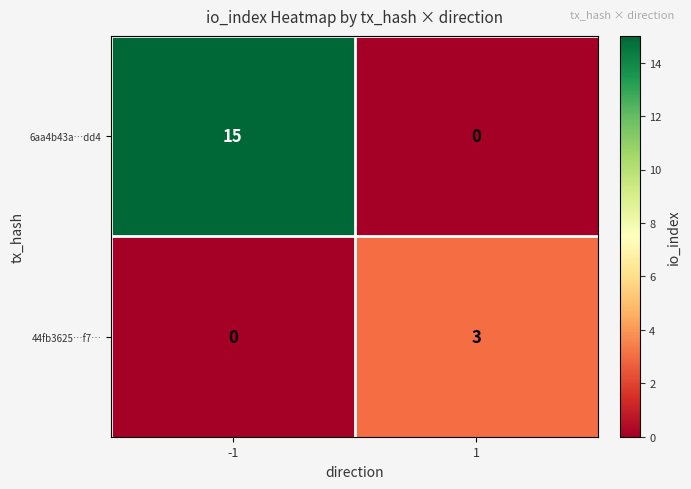

What is the difference between the 44fb3625…f7… values at -1 and 1?

3